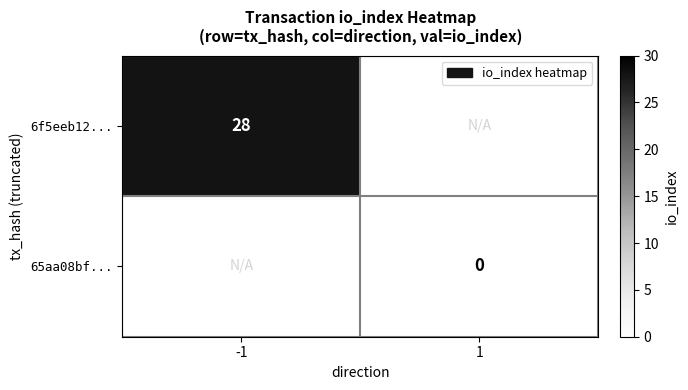

Is it true that 6f5eeb12... equals 40 at -1?

False